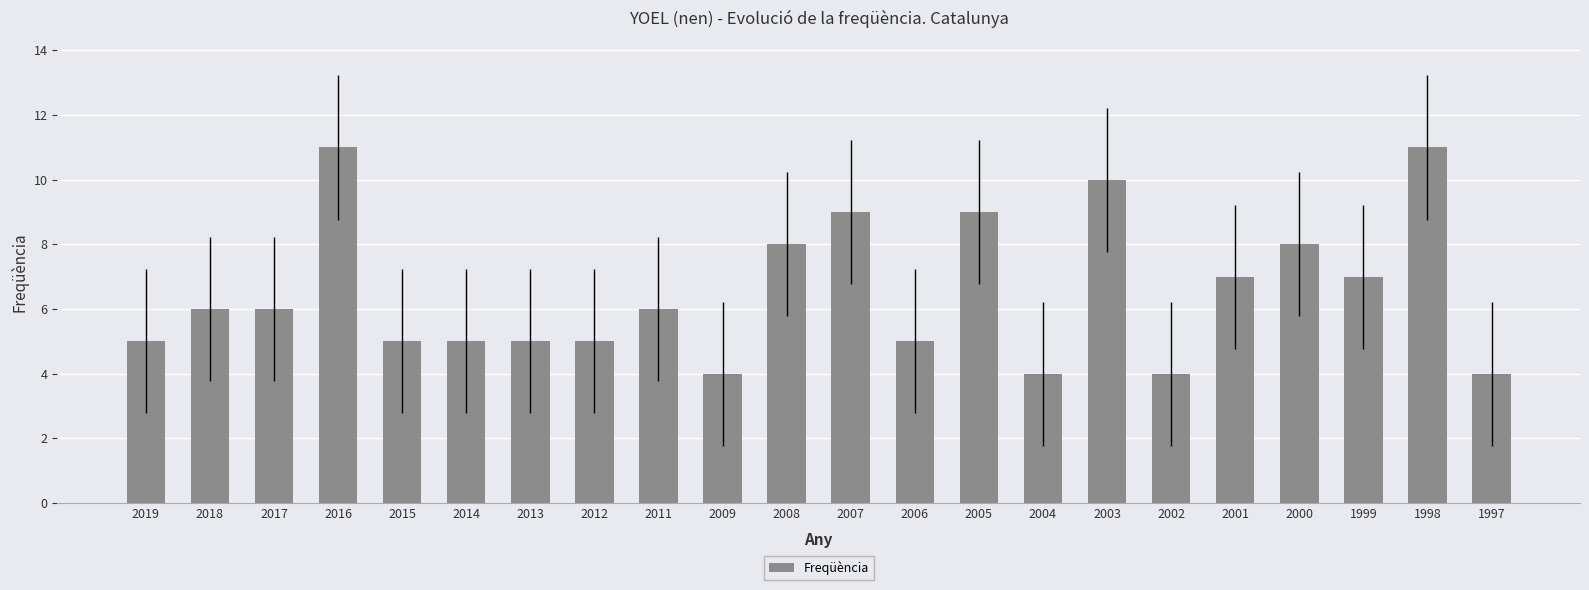

Which has a higher value, 1999 or 2015?

1999